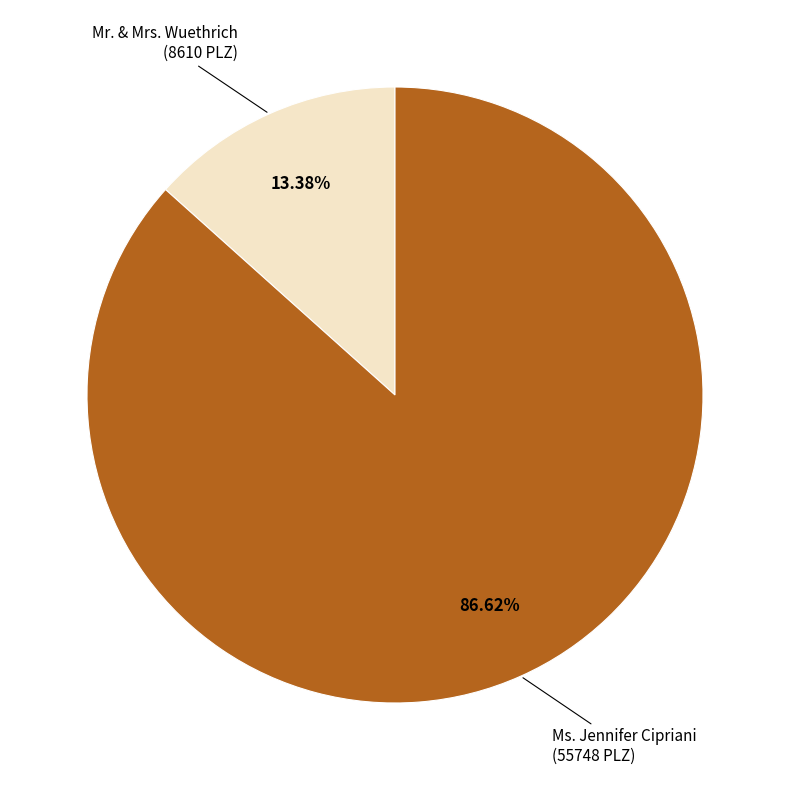

Does any single category account for the majority?

Yes